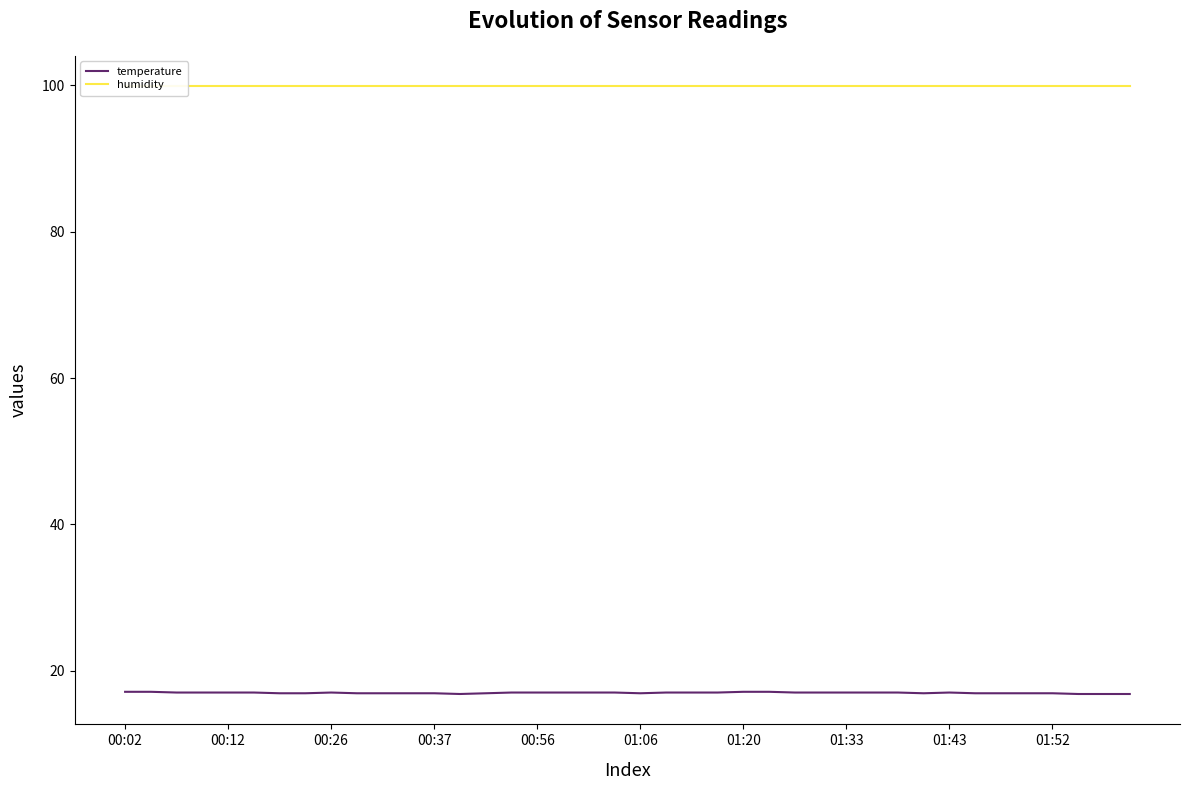

Which series has the largest total across all categories?

humidity